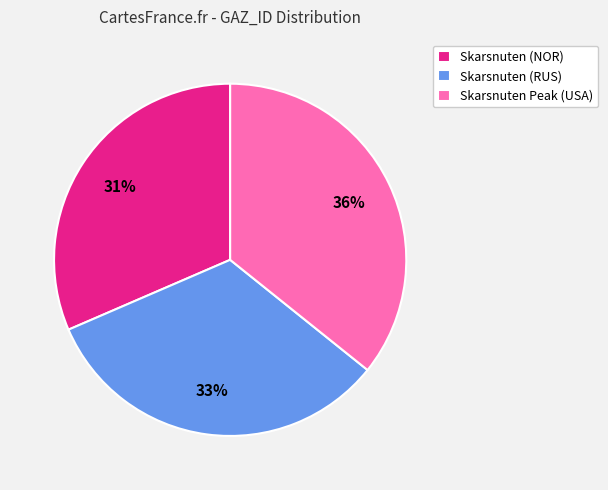

Does Skarsnuten Peak (USA) account for over 50% of the chart?

No